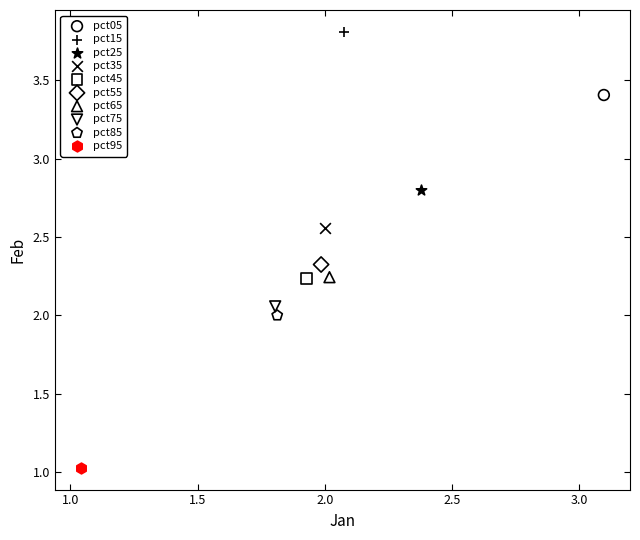

Which series reaches the maximum Y coordinate?

pct15